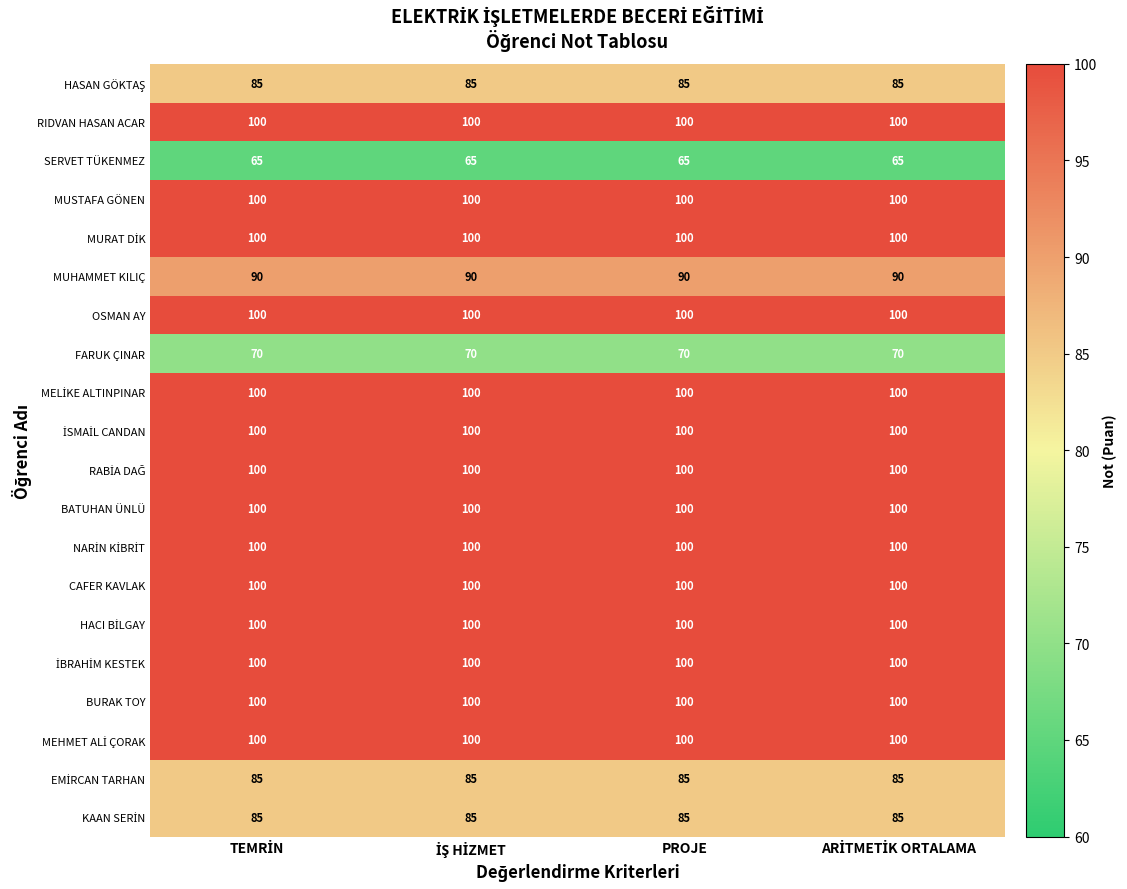

How many categories are shown in the chart?

4